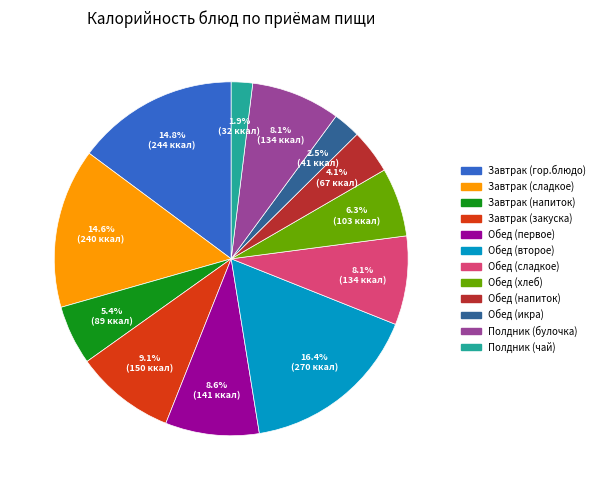

What percentage do Завтрак (закуска) and Обед (второе) together represent?

25.5%